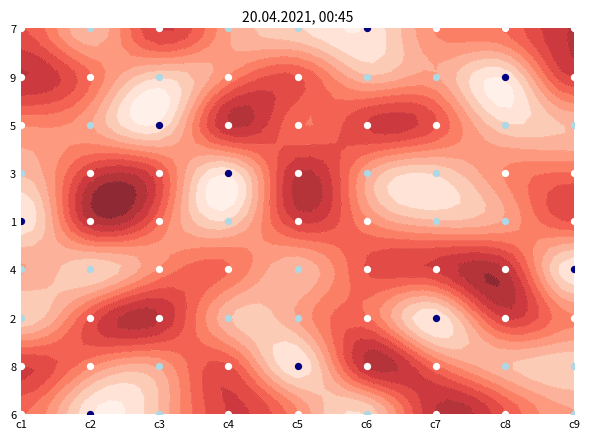

What is the sum of all 2 values?

45